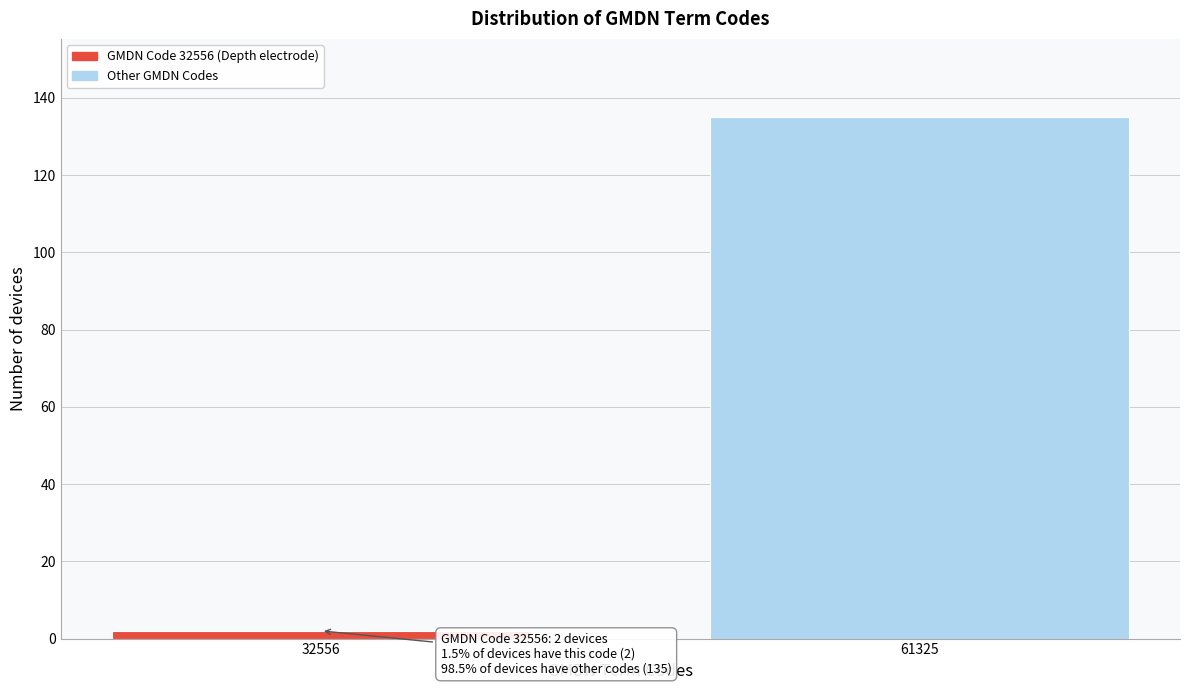

Reading left to right, transcribe all the data shown in this chart.

32556=2	61325=135